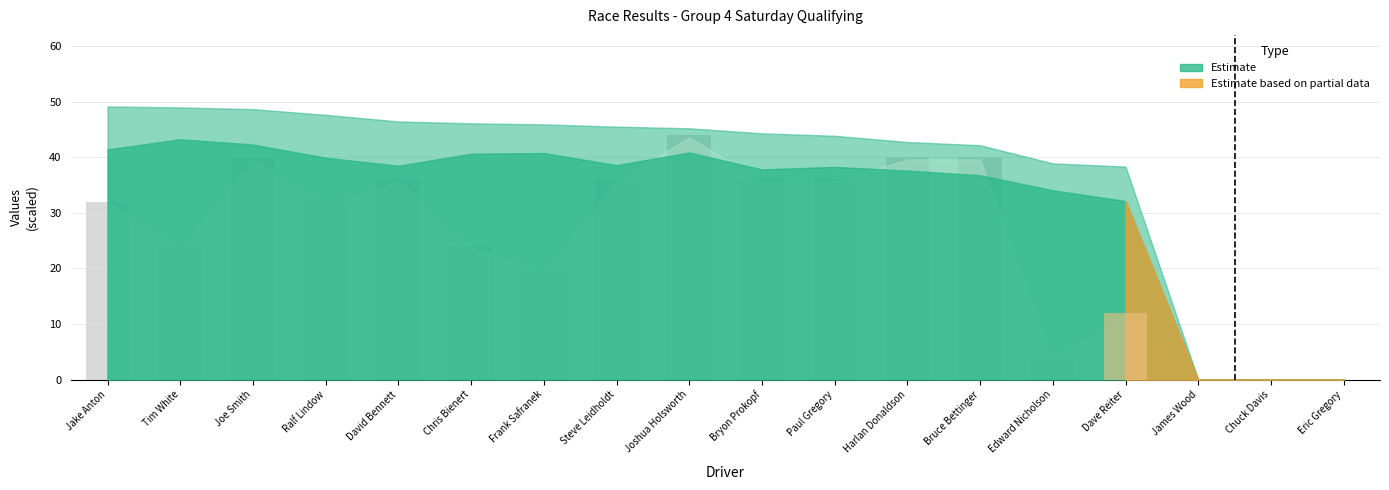

Where is the data nearest to the value 22?

Tim White